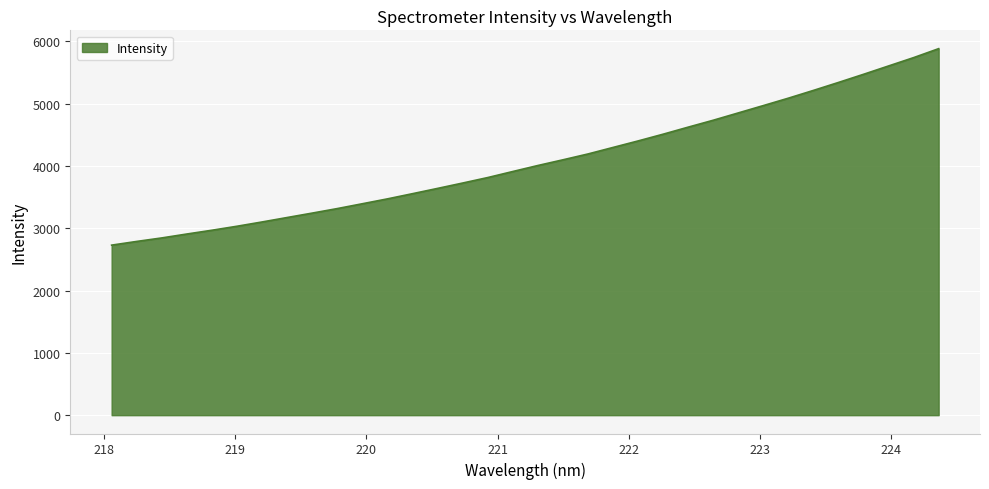

What is the maximum value shown in the chart?

5882.6